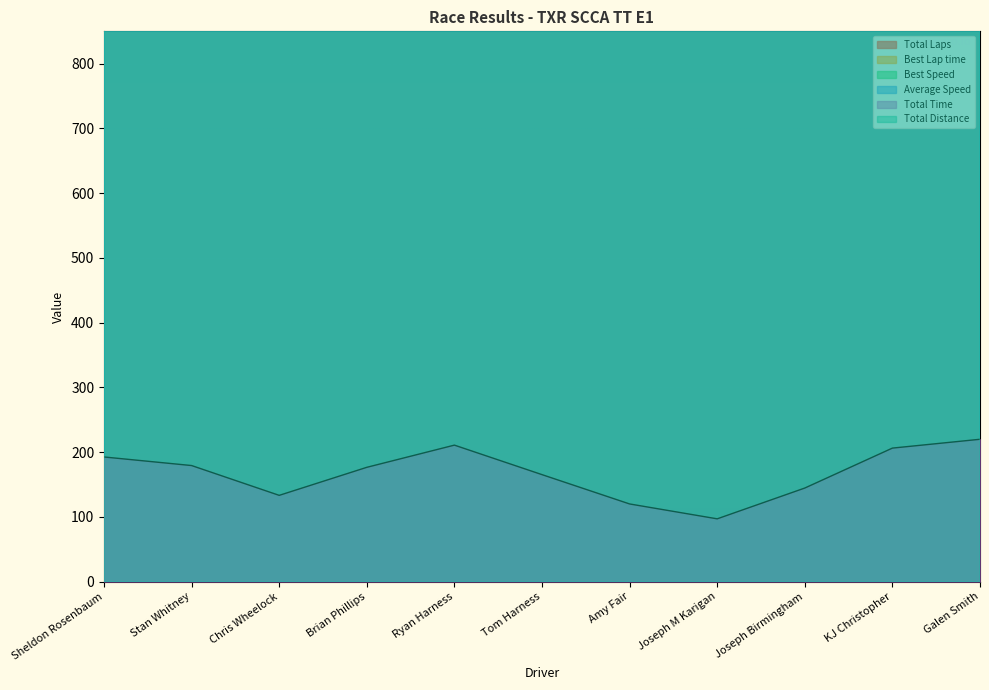

What is the label of the 6th point from the left?

Tom Harness